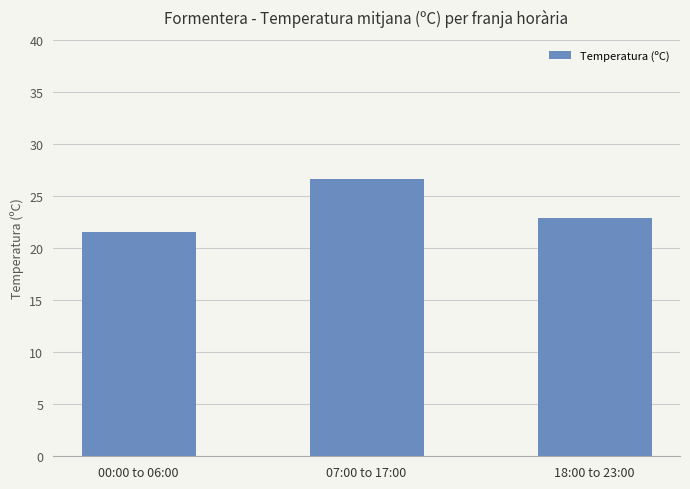

What is the sum of the values at 18:00 to 23:00 and 07:00 to 17:00?

49.5